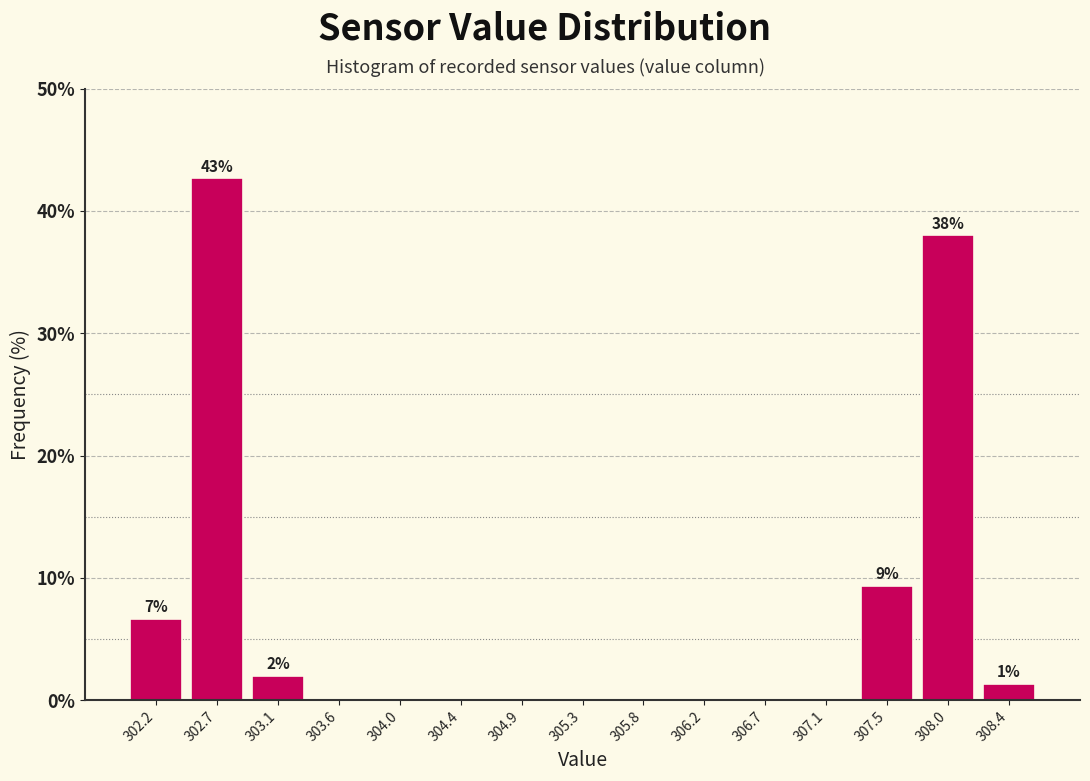

Which range on the x-axis has the tallest bar?

302.45 to 302.90